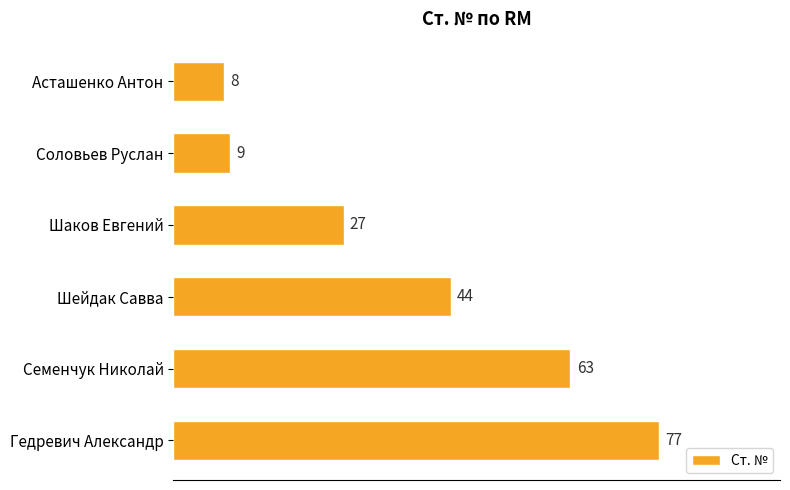

Are the bars grouped side by side (vs. stacked)?

No